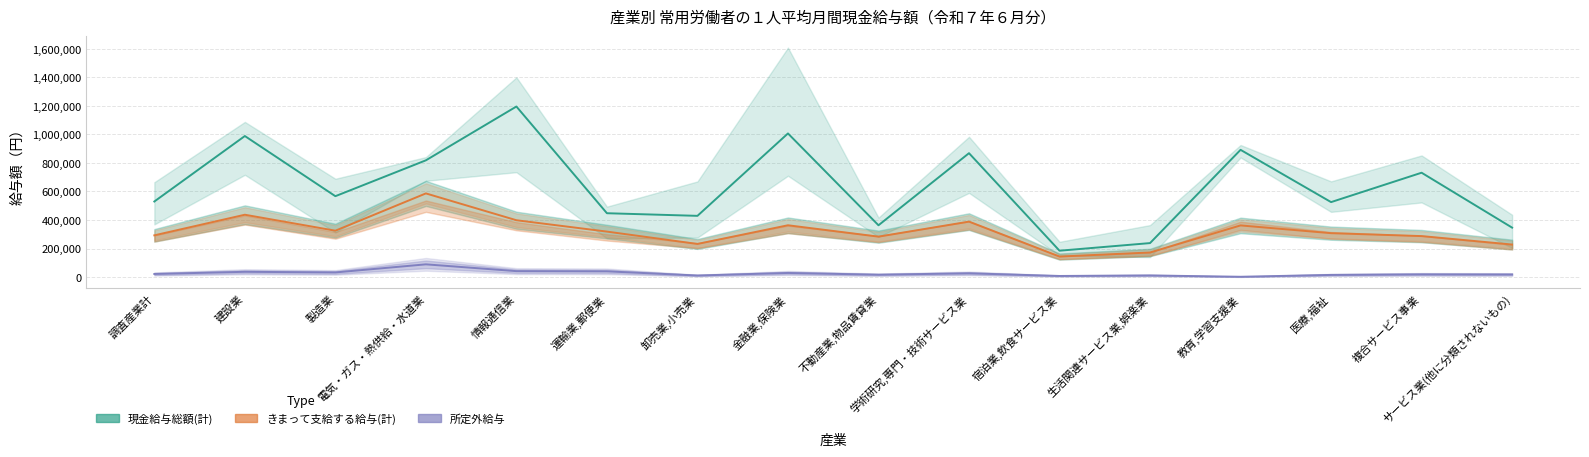

What is the minimum value for きまって支給する給与(計)?

143992